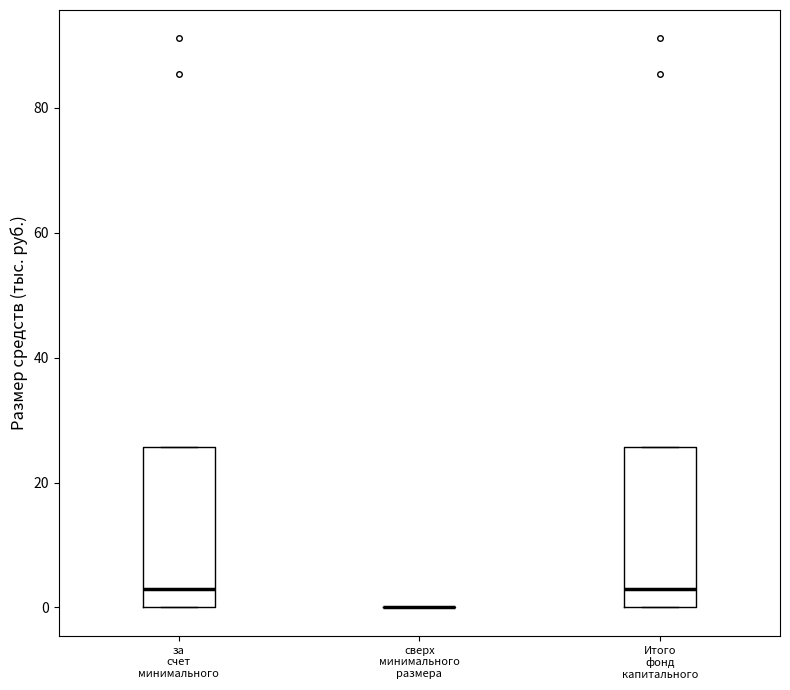

Reading left to right, transcribe this box plot: for each box, give where its median line is, the range the box spans, and where its two whiskers end, as read against the y-axis. The values are not printed on the chart, so give them approximately, as read against the axis.

за счет минимального: median 2, box 0 to 26, whiskers 0 to 26
сверх минимального размера: box collapsed to a line at 0, whiskers 0 to 0
Итого фонд капитального: median 2, box 0 to 26, whiskers 0 to 26